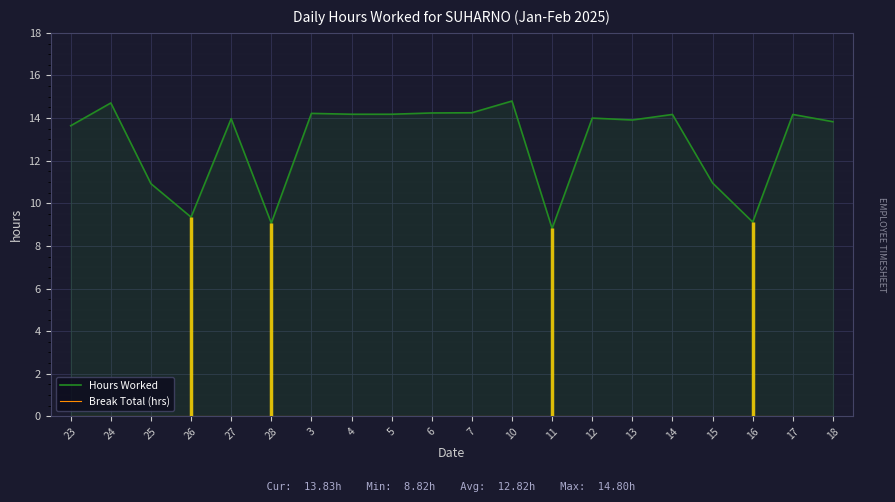

The Hours Worked series shows 13.9 at 13. True or false?

True